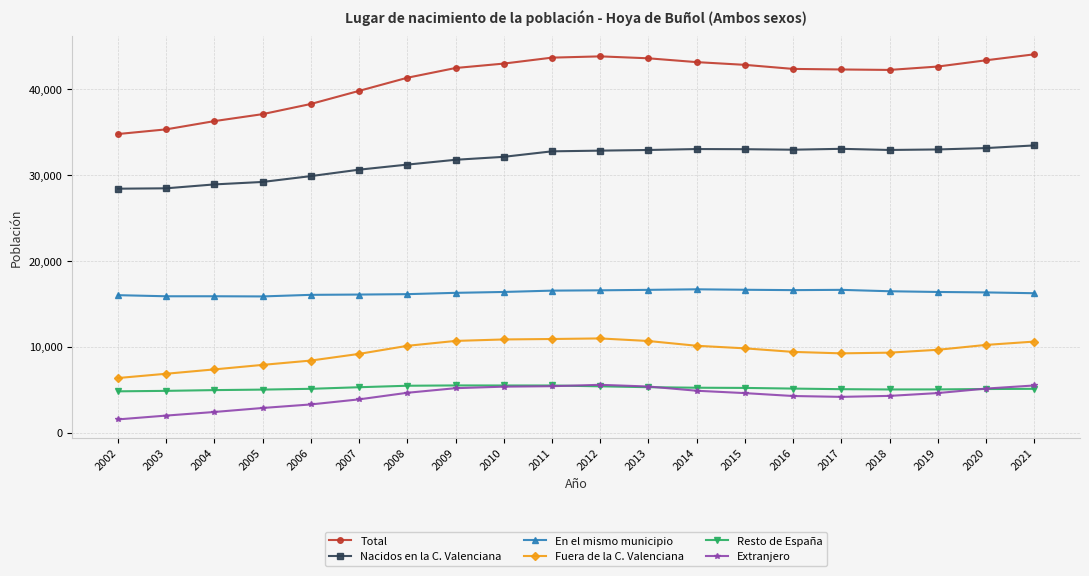

What is the maximum value shown in the chart?

44020